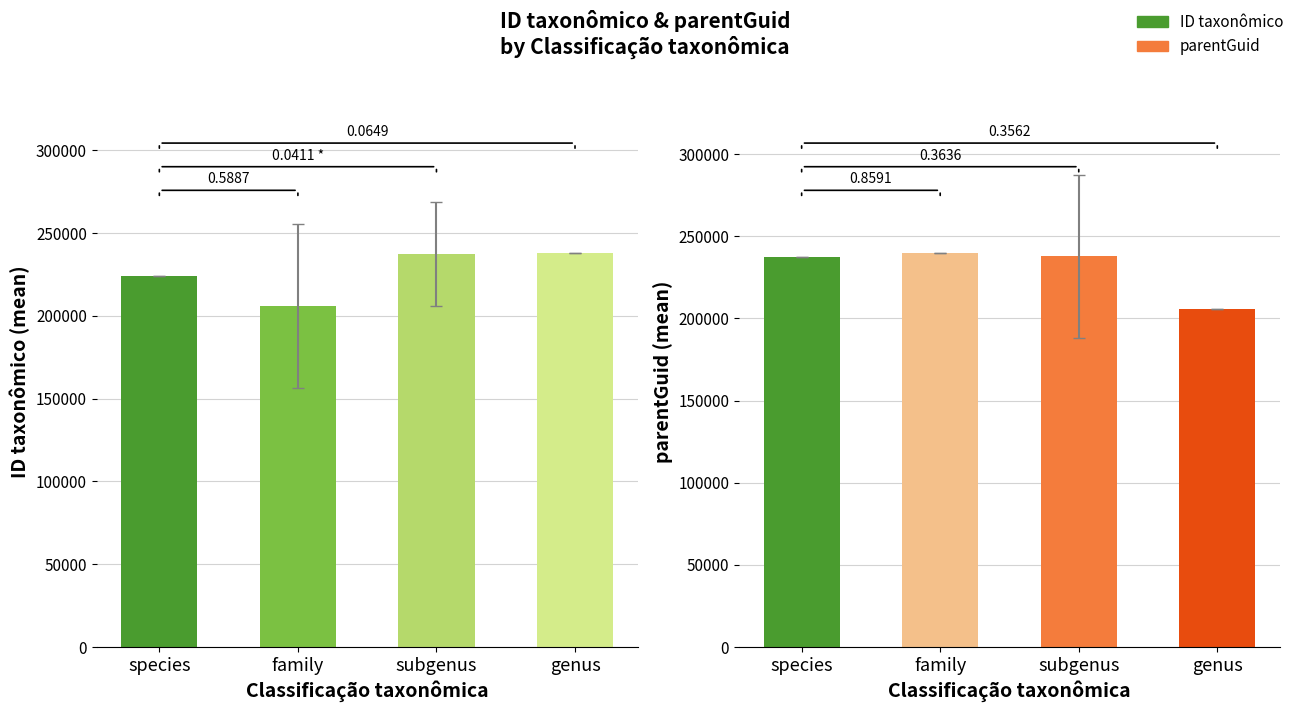

Is the value of ID taxonômico at family greater than the value of parentGuid at family?

No